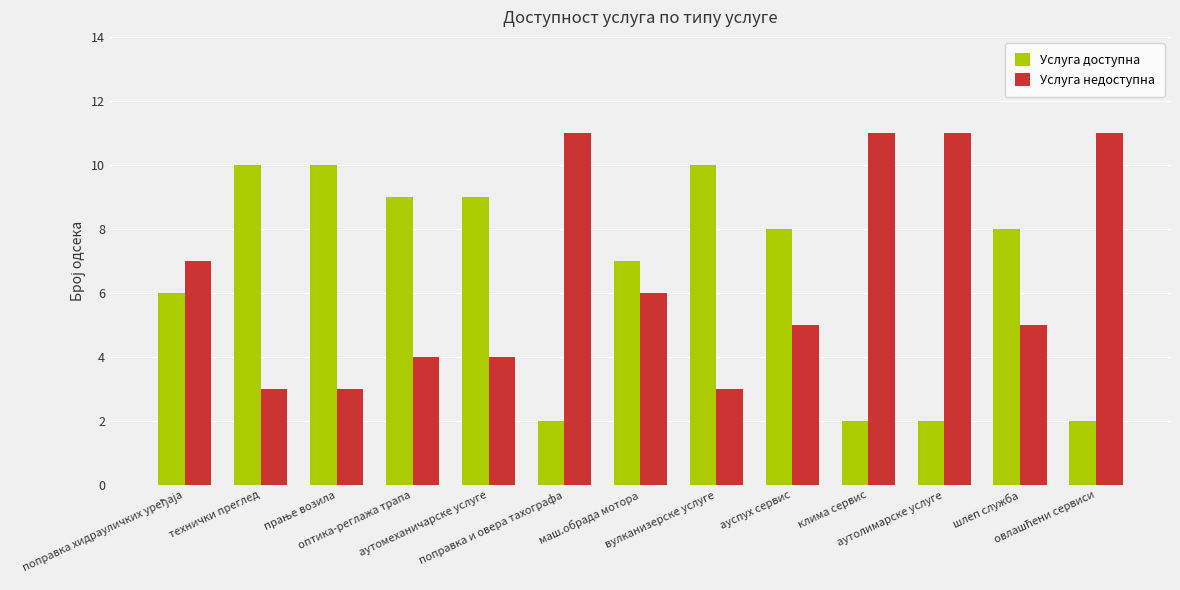

List the series in order of their peak value, highest first.

Услуга недоступна, Услуга доступна